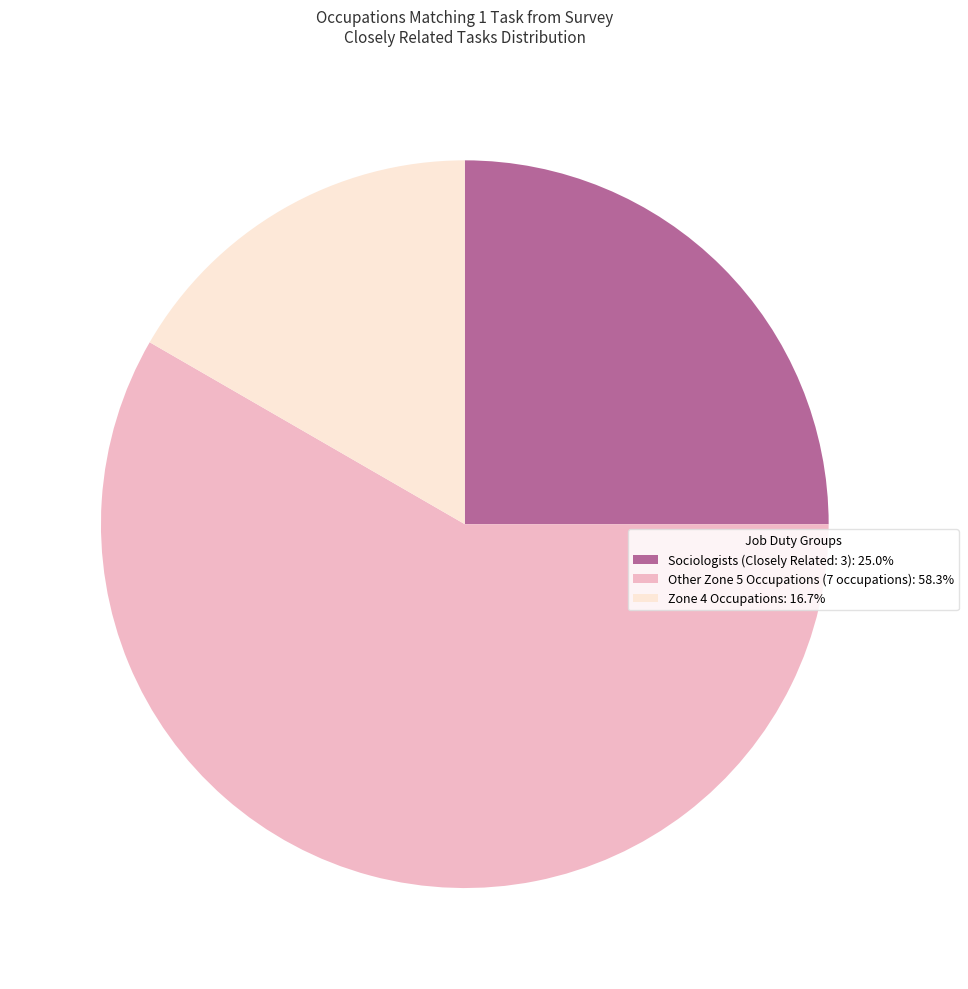

What is the ratio of the value at Zone 4 Occupations: 16.7% to the value at Sociologists (Closely Related: 3): 25.0%?

0.7